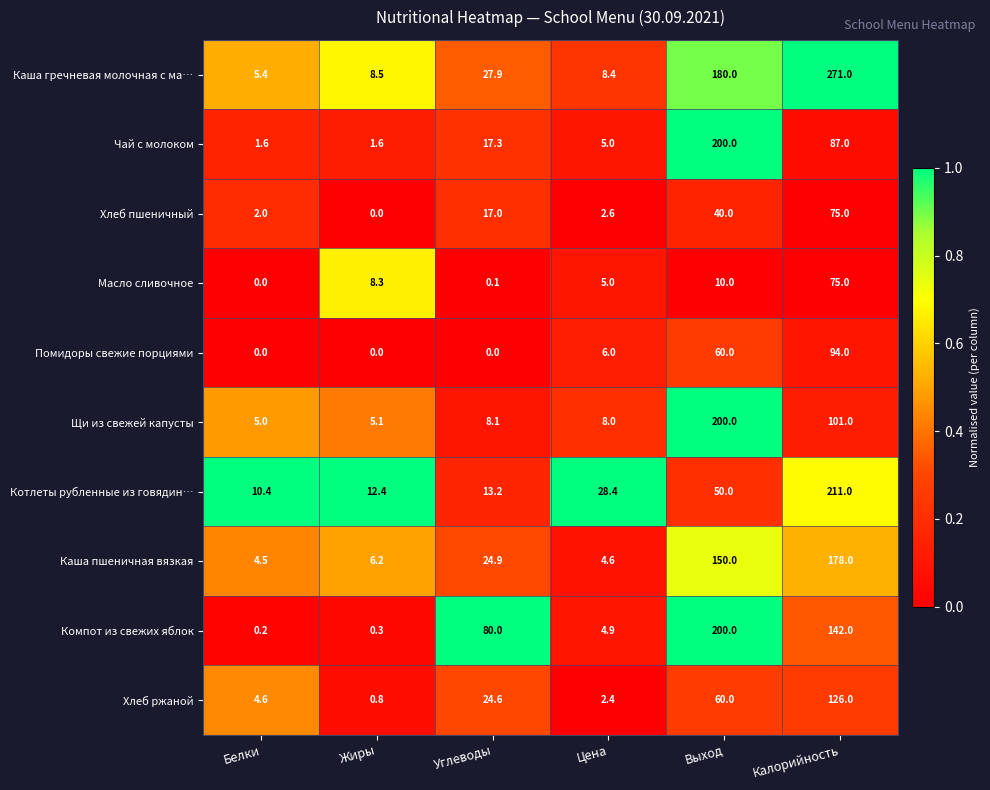

True or false: Компот из свежих яблок has a value of 2.4 at Цена.

False